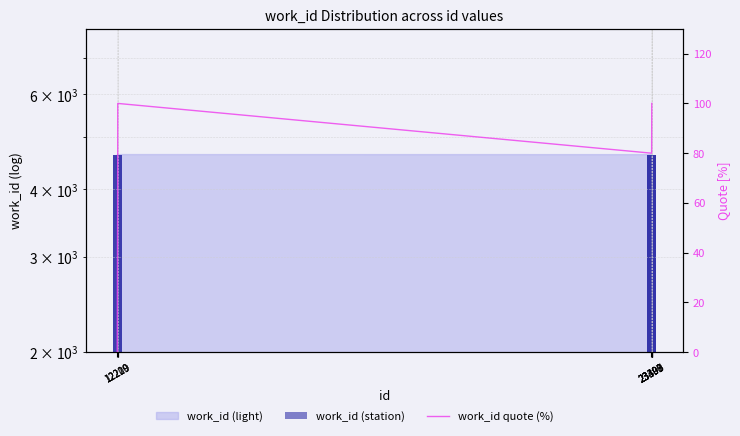

What is the total value across all series at 23398?

4720